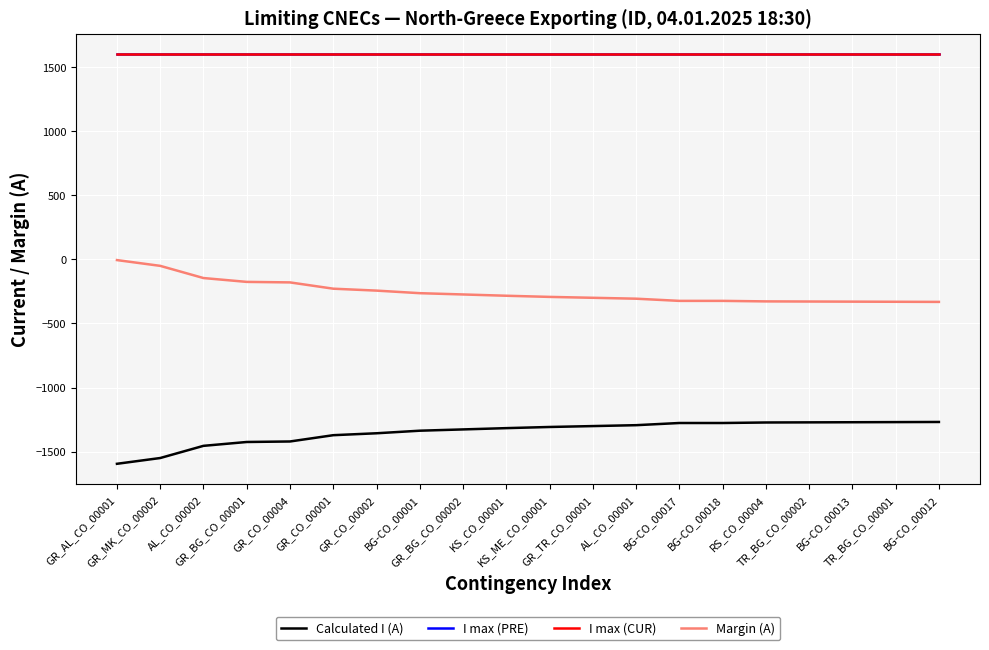

Does the chart have visible grid lines?

Yes